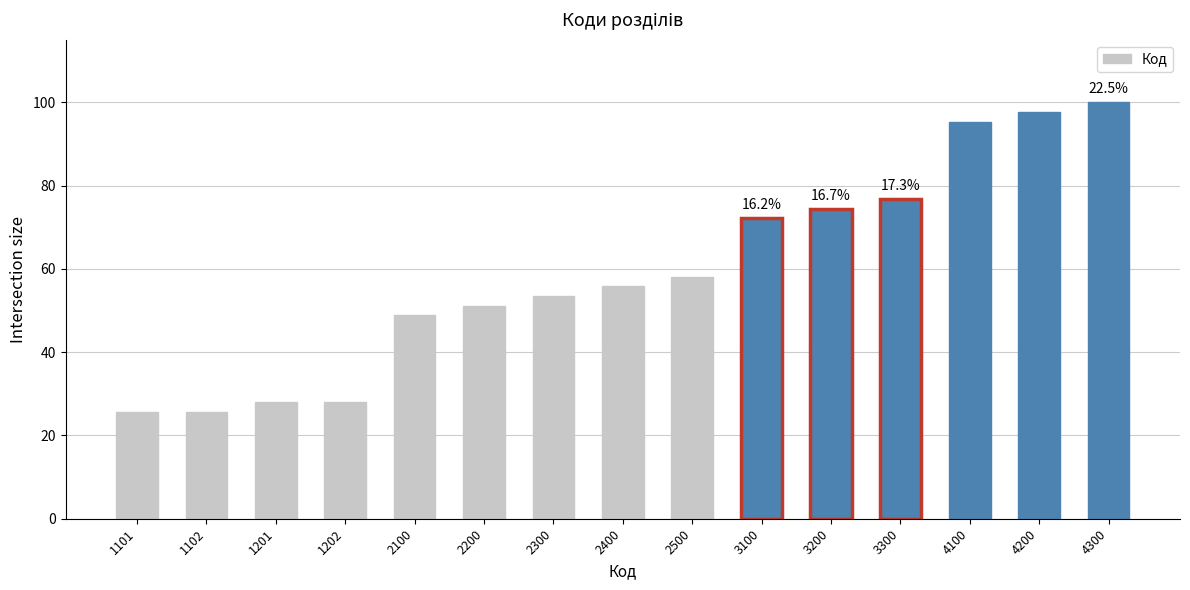

At which label does the data first exceed 55?

2400